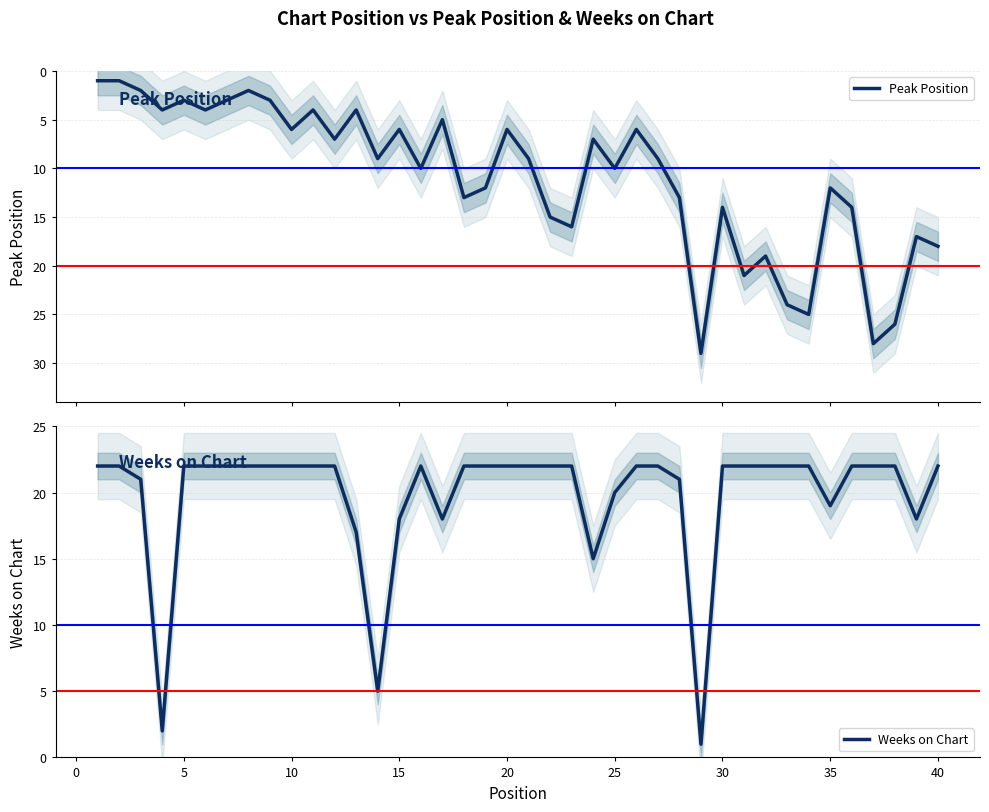

What is the approximate value of Weeks on Chart at 25, to the nearest 10?

20